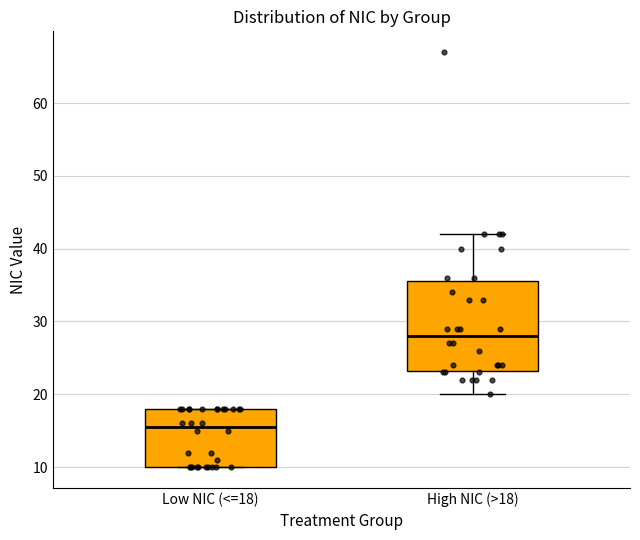

Which box's median line is the highest?

High NIC (>18)